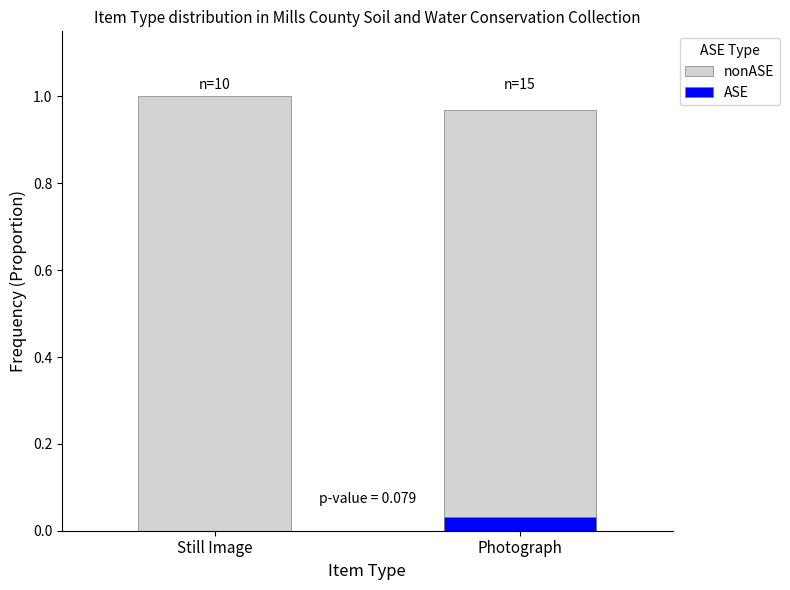

How many distinct data groups are displayed?

2